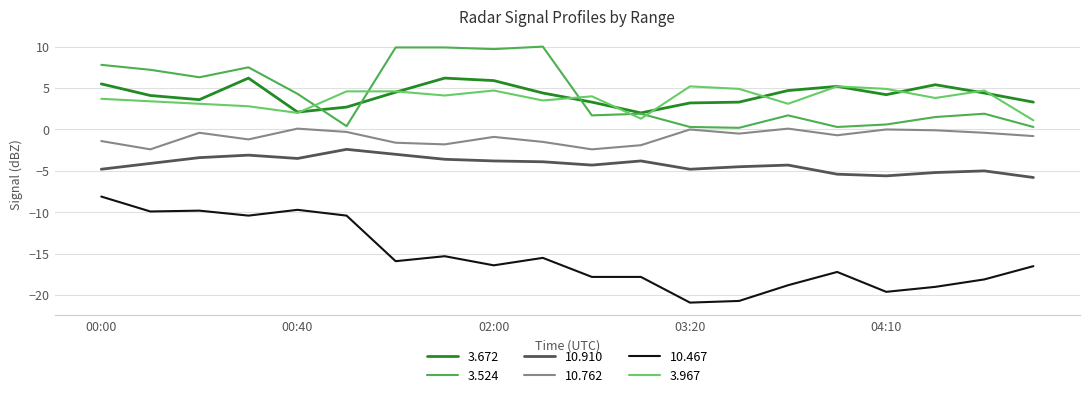

What is the minimum value shown in the chart?

-20.9